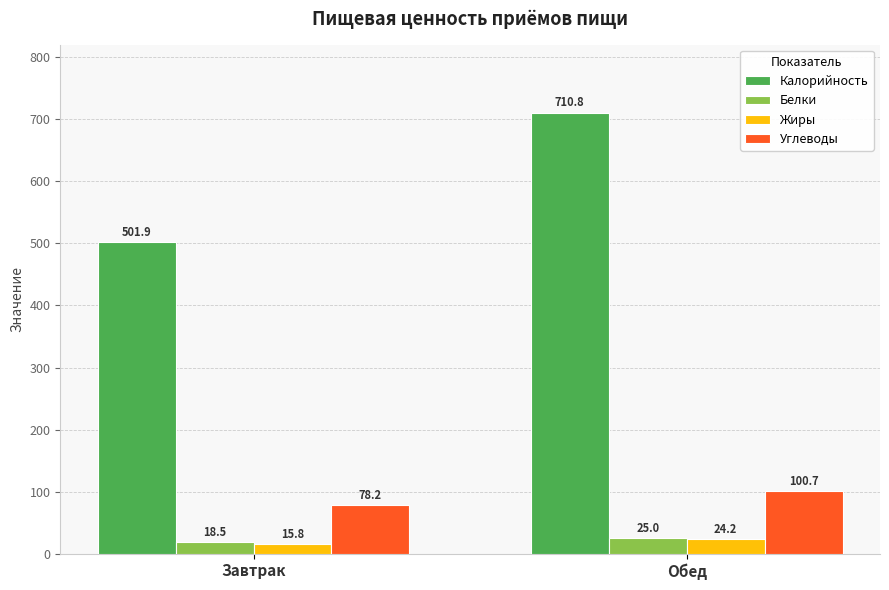

Which series has the widest spread of values?

Калорийность